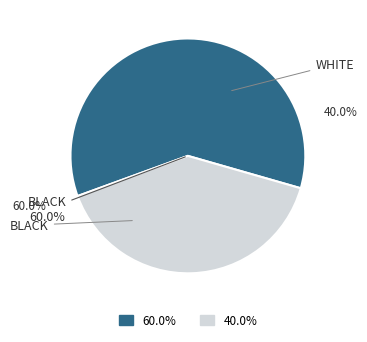

To the nearest percent, what is the difference between the 109251327 and 109251393 slice percentages?

20%